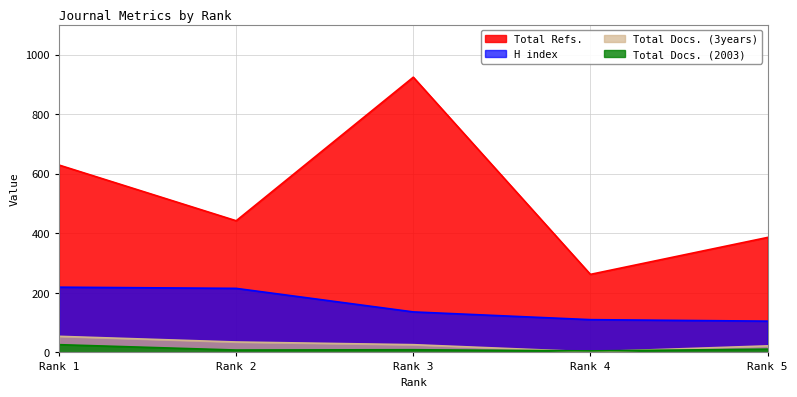

What value does the Total Docs. (2003) series have at Rank 2?

8